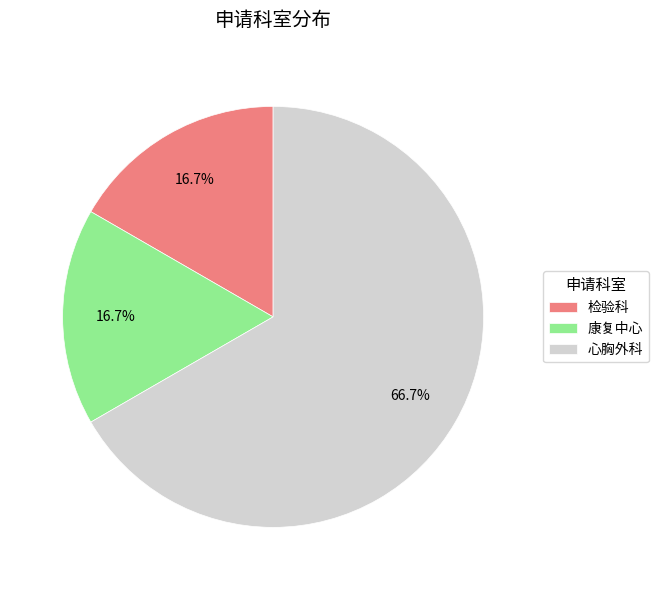

What percentage is the 康复中心 slice, to the nearest percent?

17%